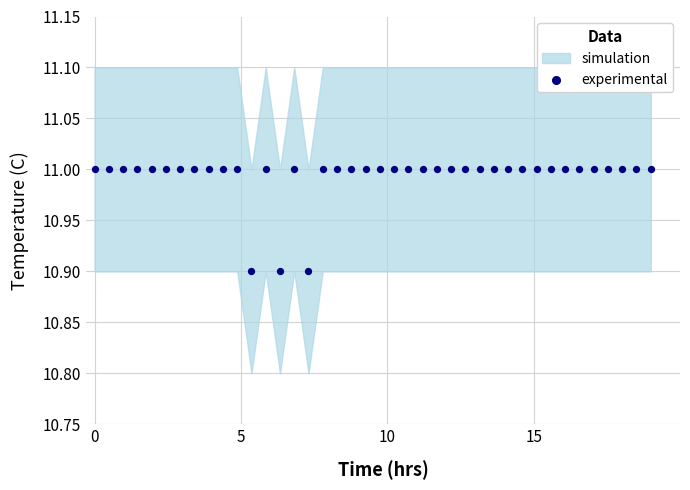

What is the range of X values (max minus min)?

19.0